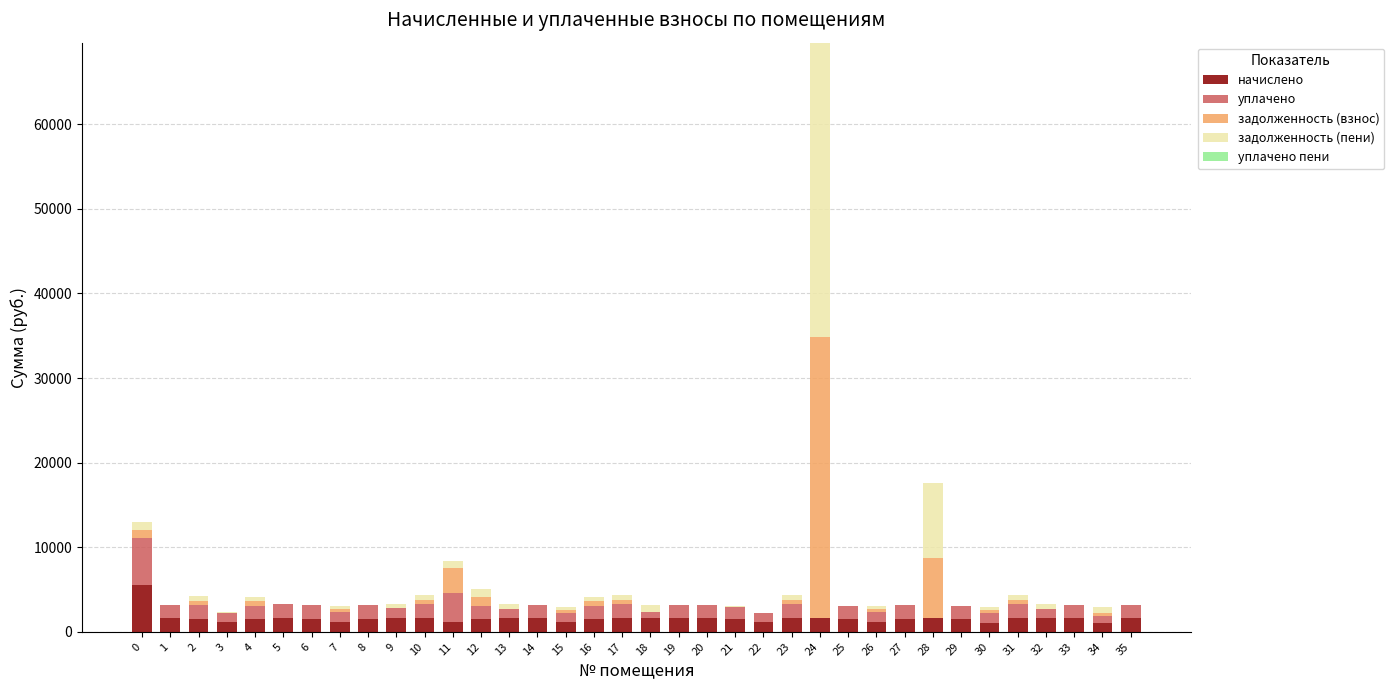

At which category is the sum across all series the highest?

24